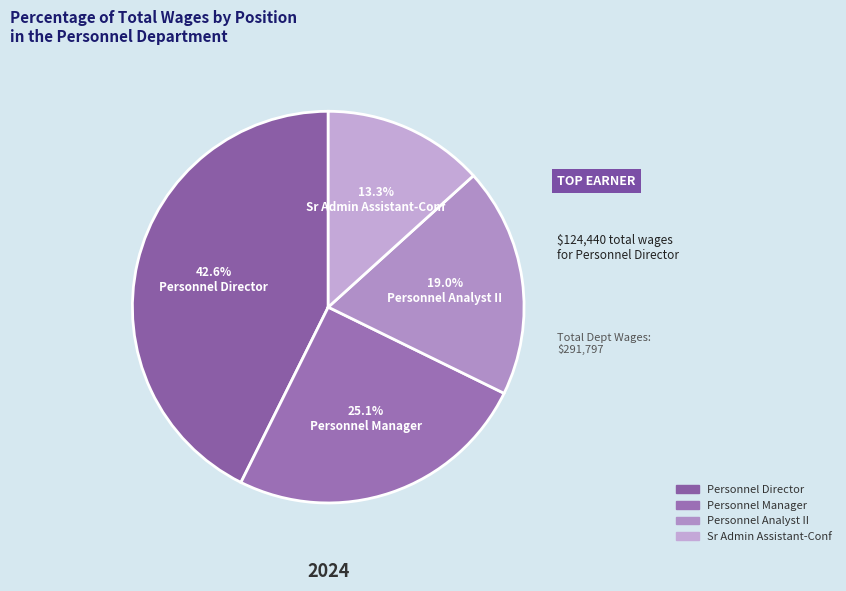

To the nearest percent, what percentage of the pie is Personnel Analyst II?

19%